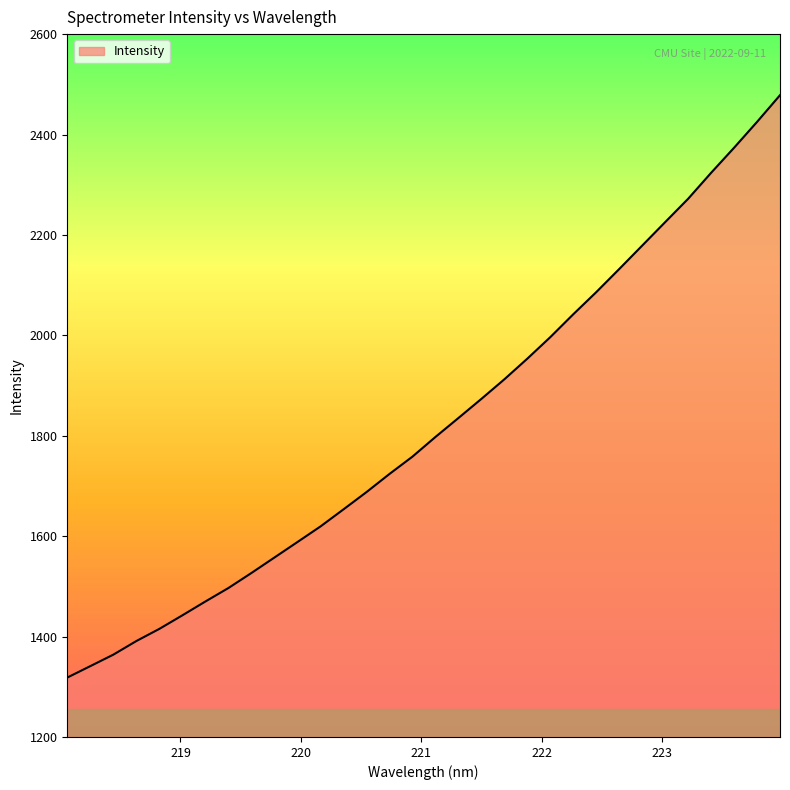

What is the maximum value shown in the chart?

2478.4